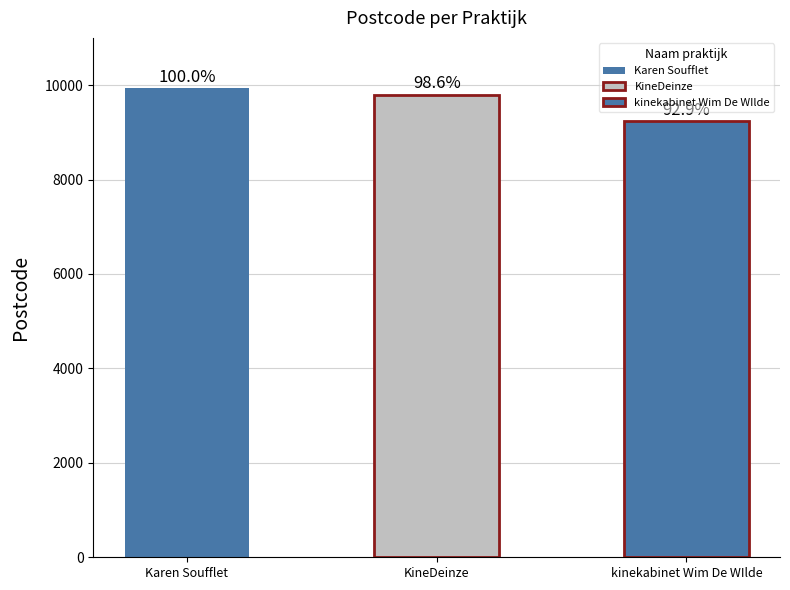

What is the minimum value shown in the chart?

9230